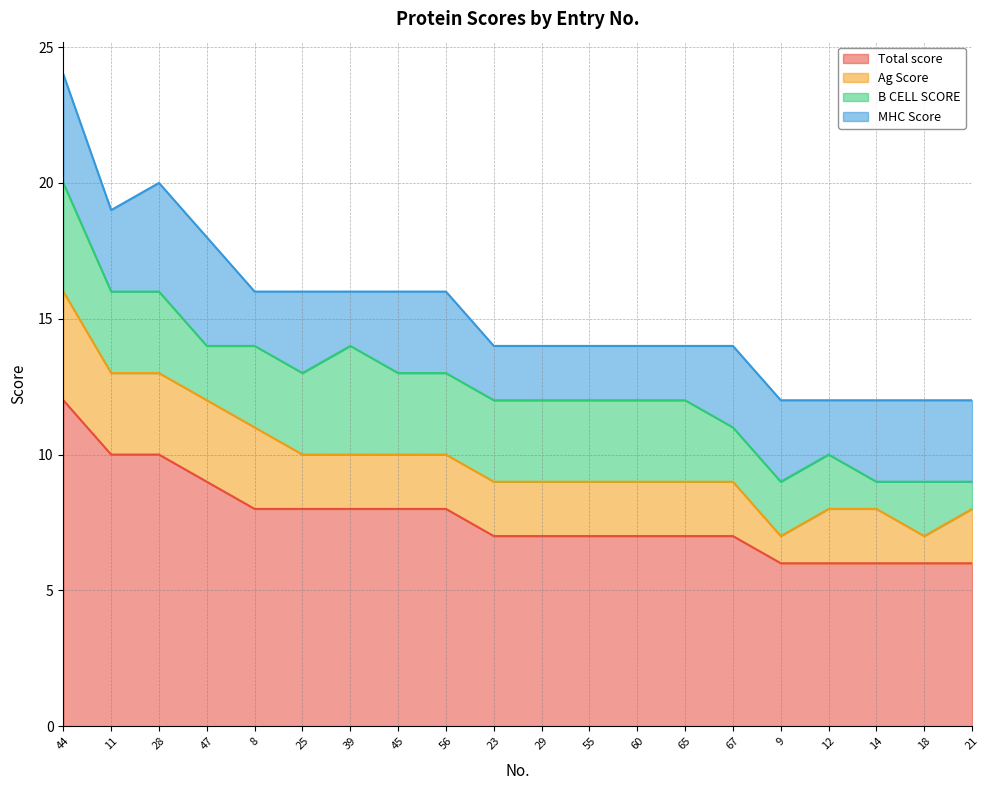

How many data points in B CELL SCORE are less than 3?

7